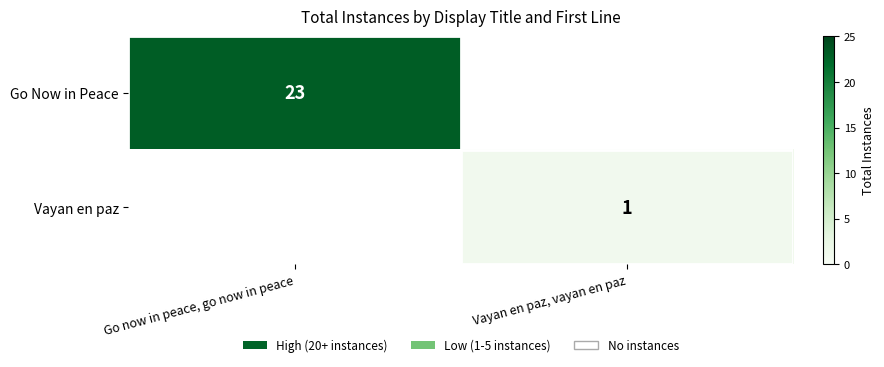

At which category is the sum across all series the highest?

Go now in peace, go now in peace